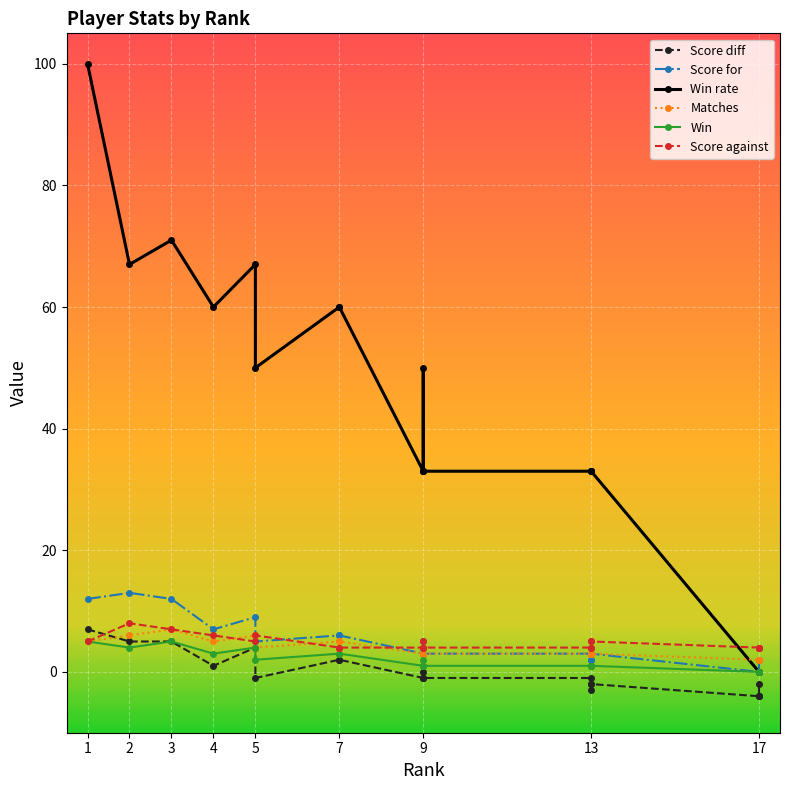

List the labels in order of Score against value, smallest first.

7, 7, 9, 9, 9, 13, 13, 17, 17, 17, 17, 1, 5, 9, 13, 13, 4, 5, 3, 2